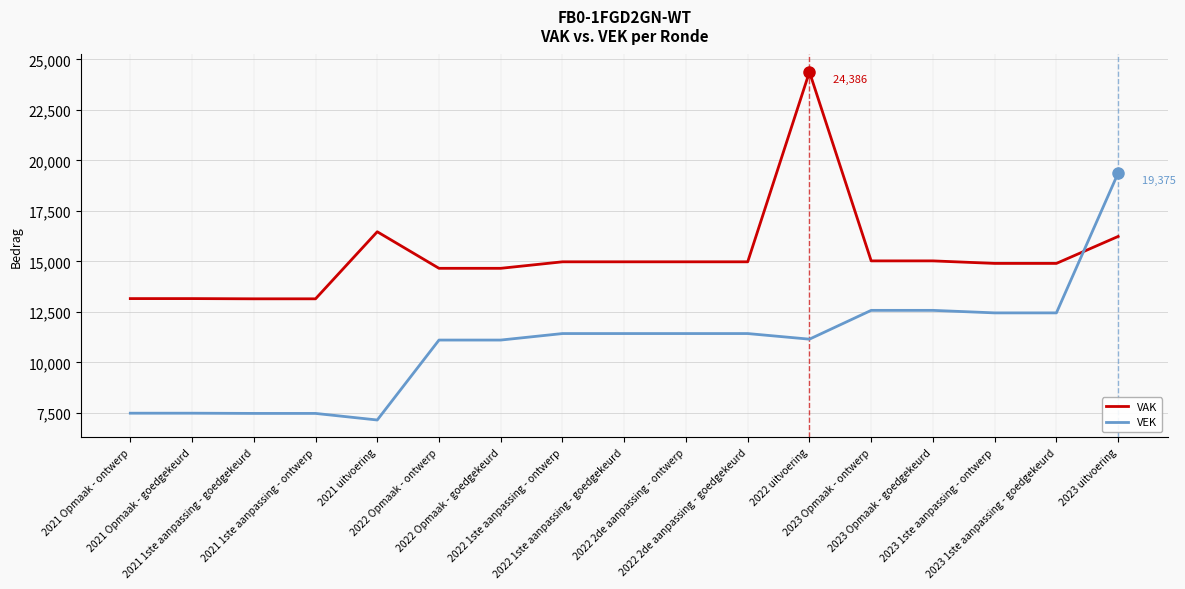

How many times do VAK and VEK cross each other?

1